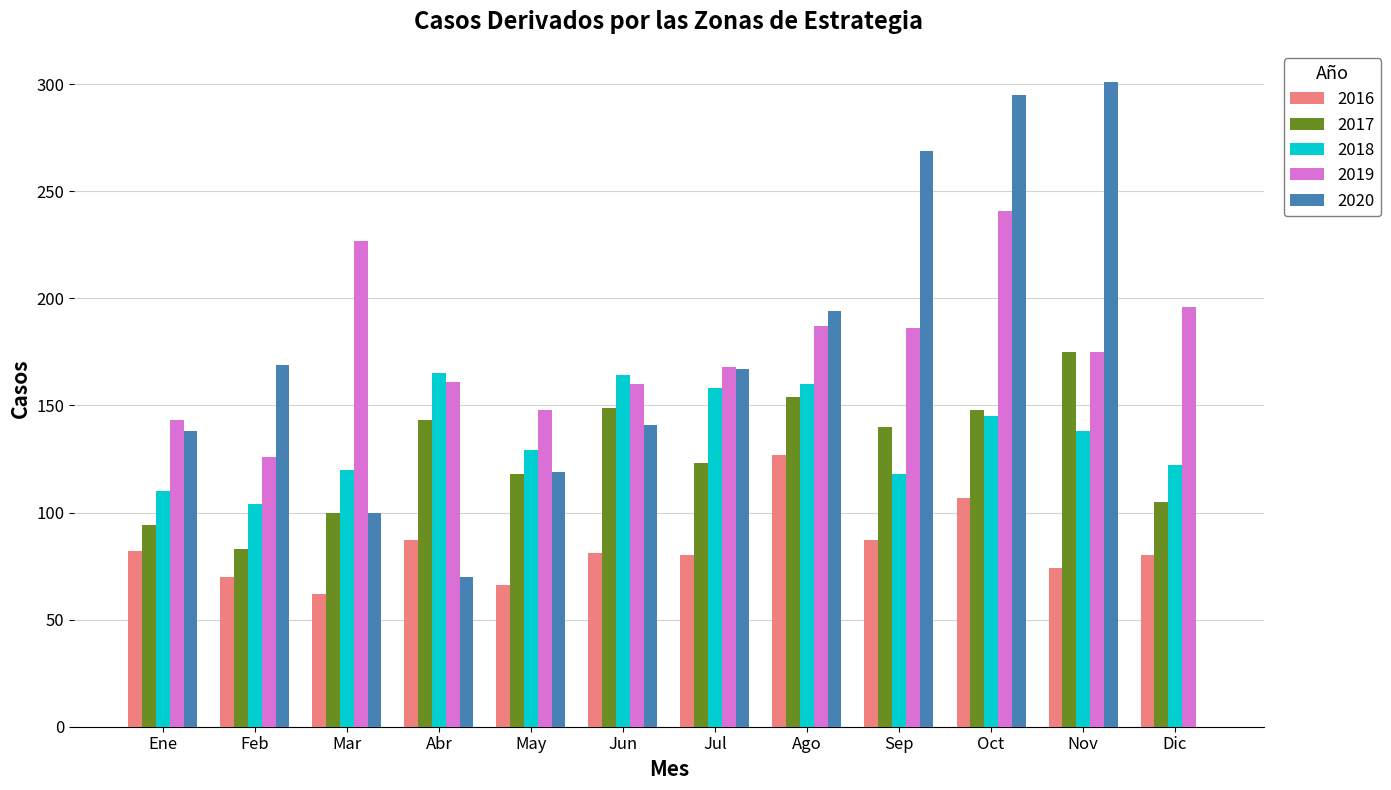

How many series are shown in this chart?

5